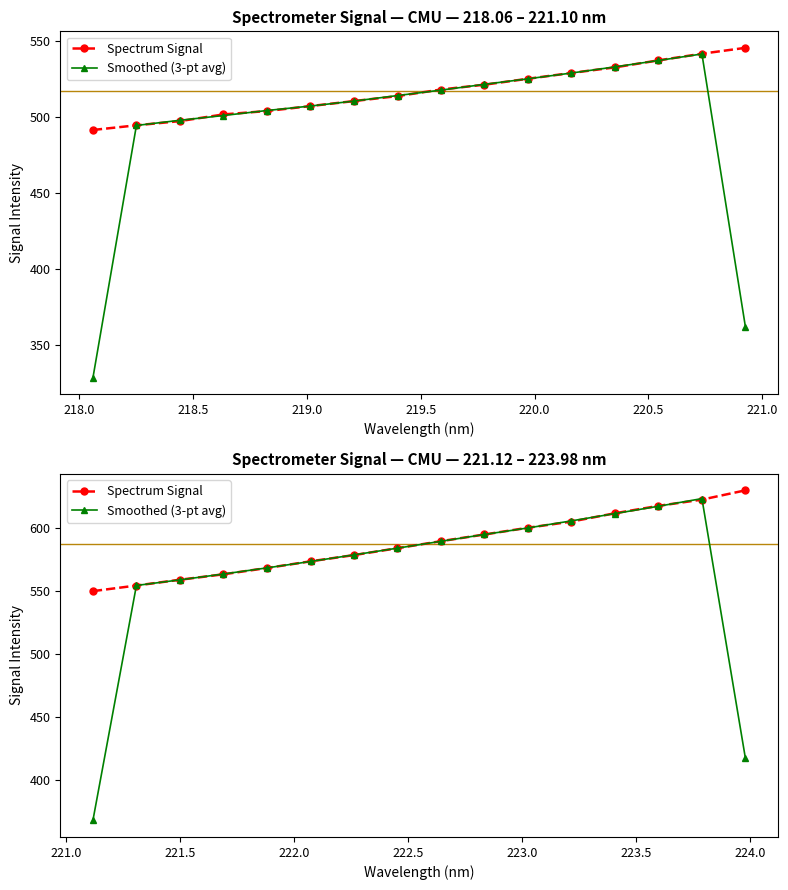

How many values in the Spectrum Signal series are below 589?

8